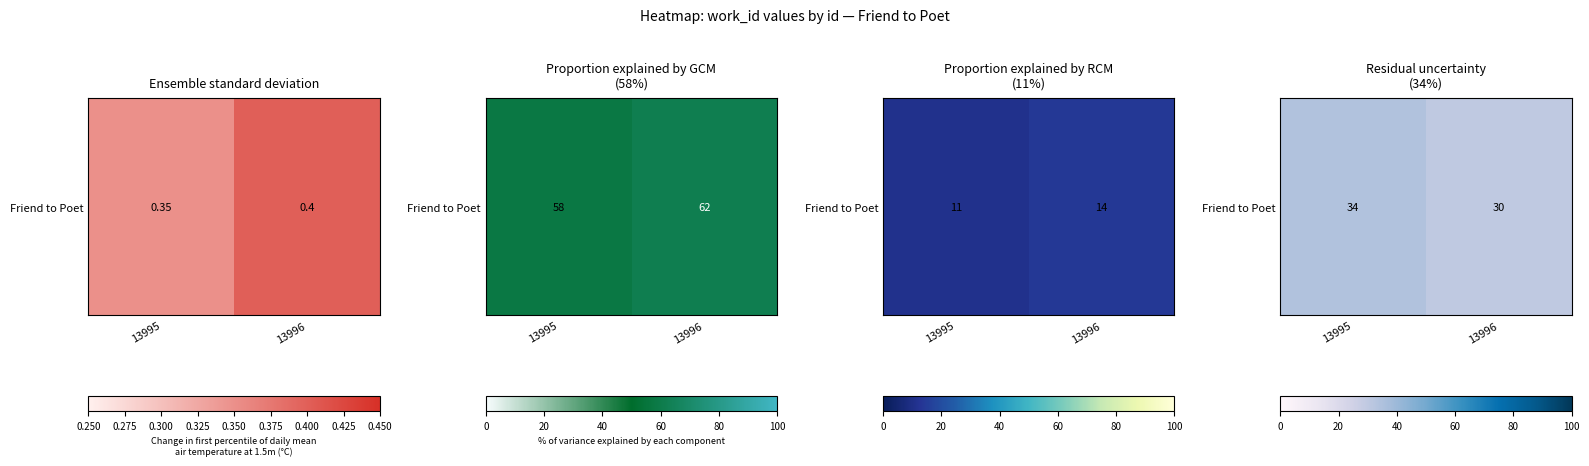

Approximately how many times larger is the value at 13995 compared to 13996?

1.1